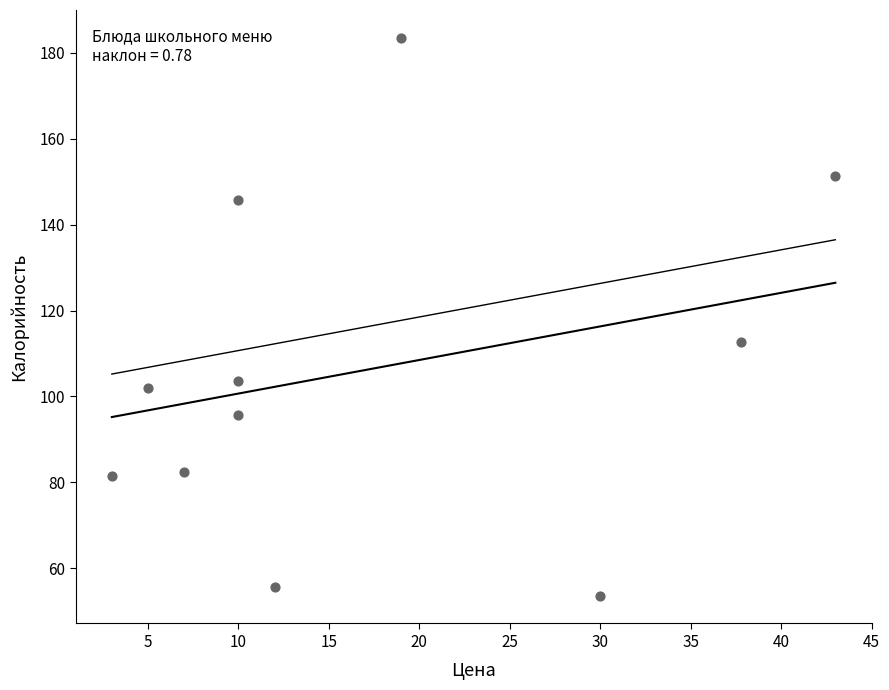

What Y value in the scatter plot is closest to 118?

112.7